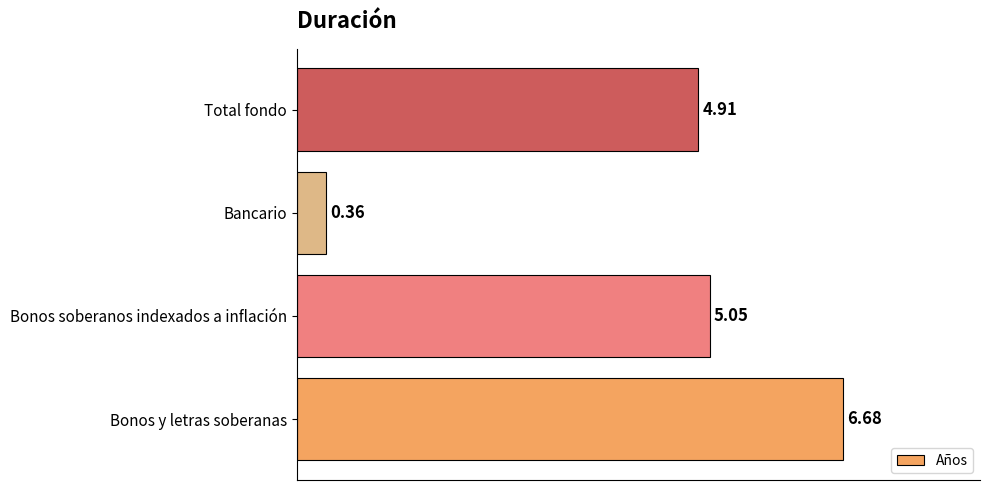

What is the change in value from Bonos y letras soberanas to Bonos soberanos indexados a inflación?

-1.6